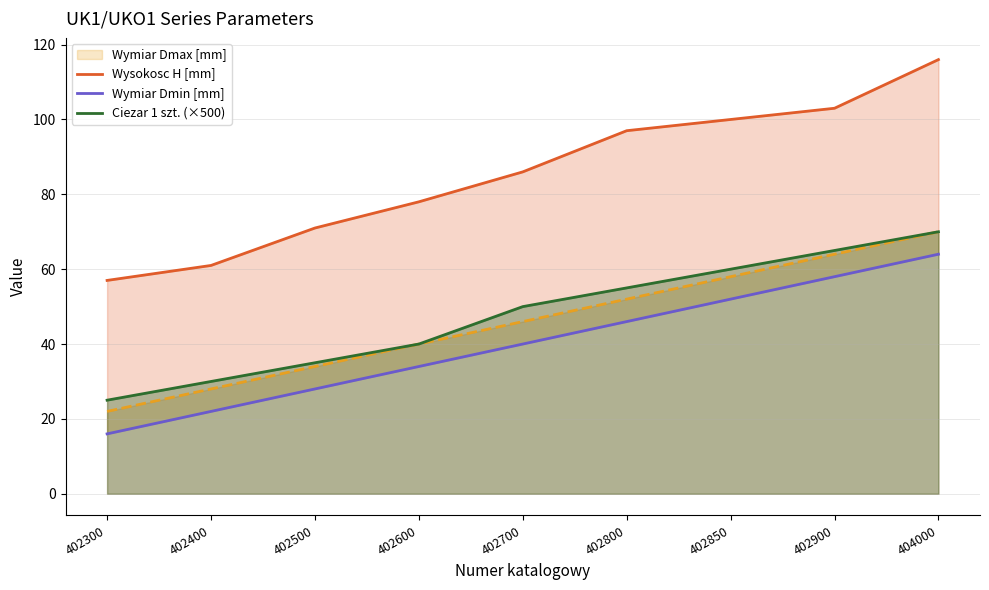

At which category is the sum across all series the highest?

404000